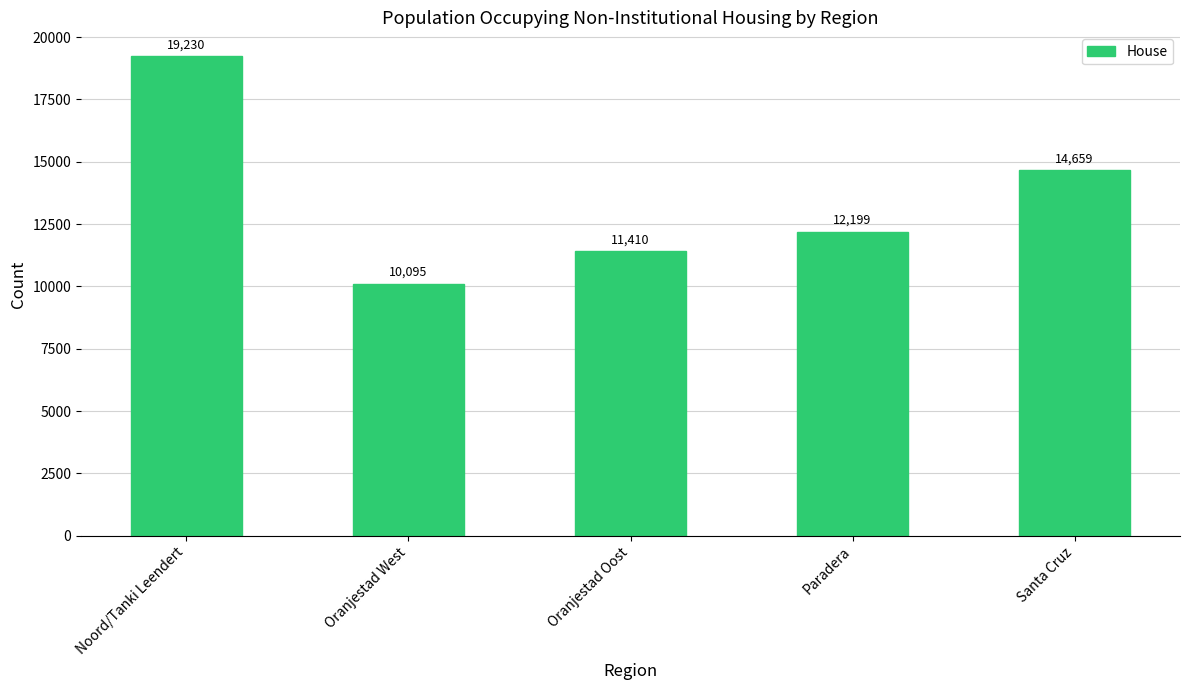

List the labels in order of value, smallest first.

Oranjestad West, Oranjestad Oost, Paradera, Santa Cruz, Noord/Tanki Leendert